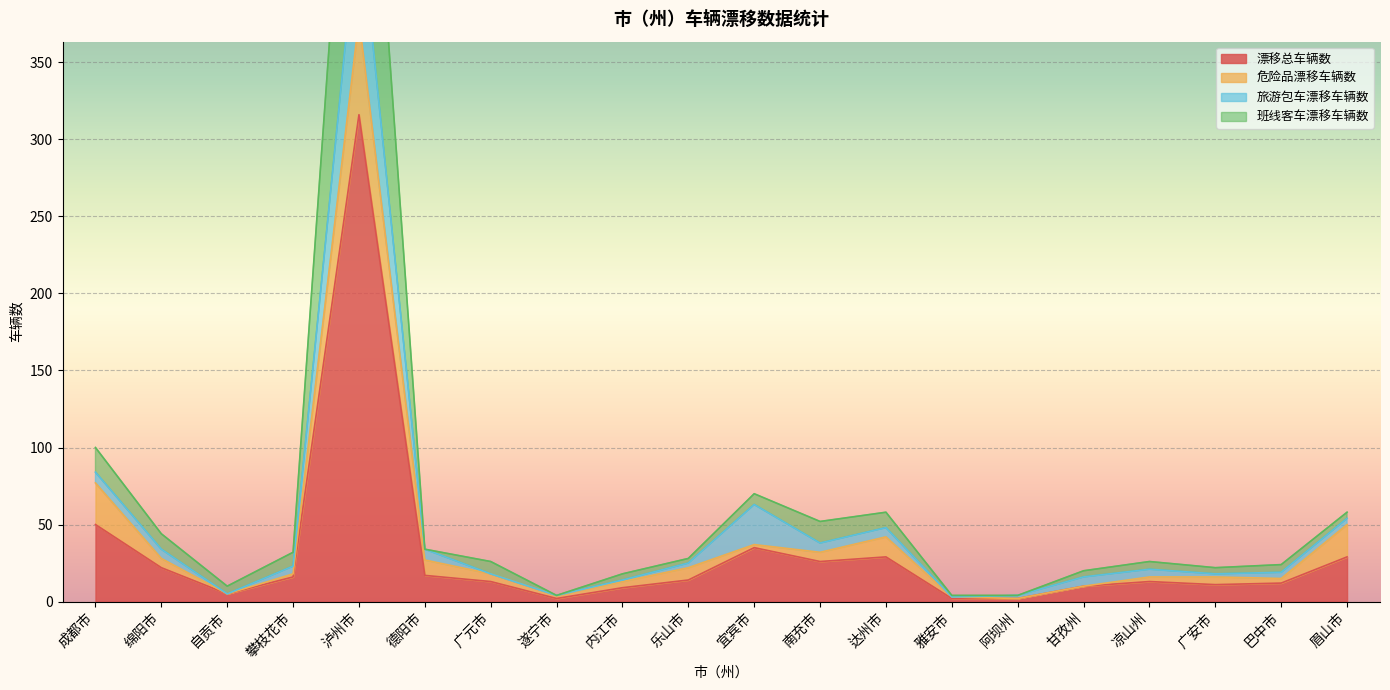

What is the difference between the second highest and minimum values in the 班线客车漂移车辆数 series?

96